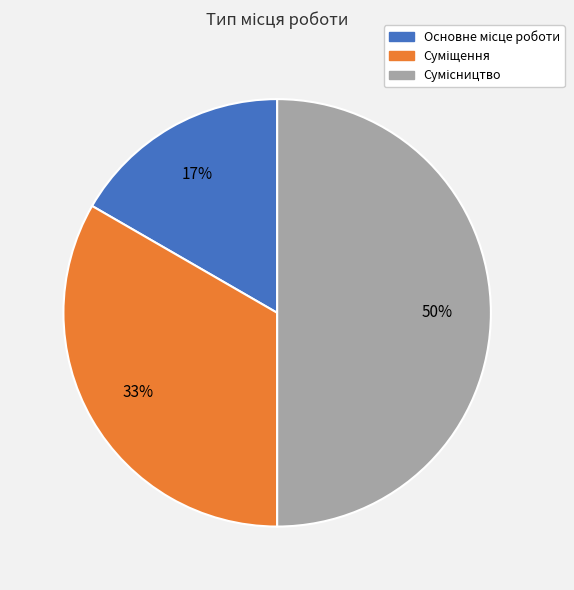

To the nearest percent, what is the difference between the largest and smallest slice percentages?

33%